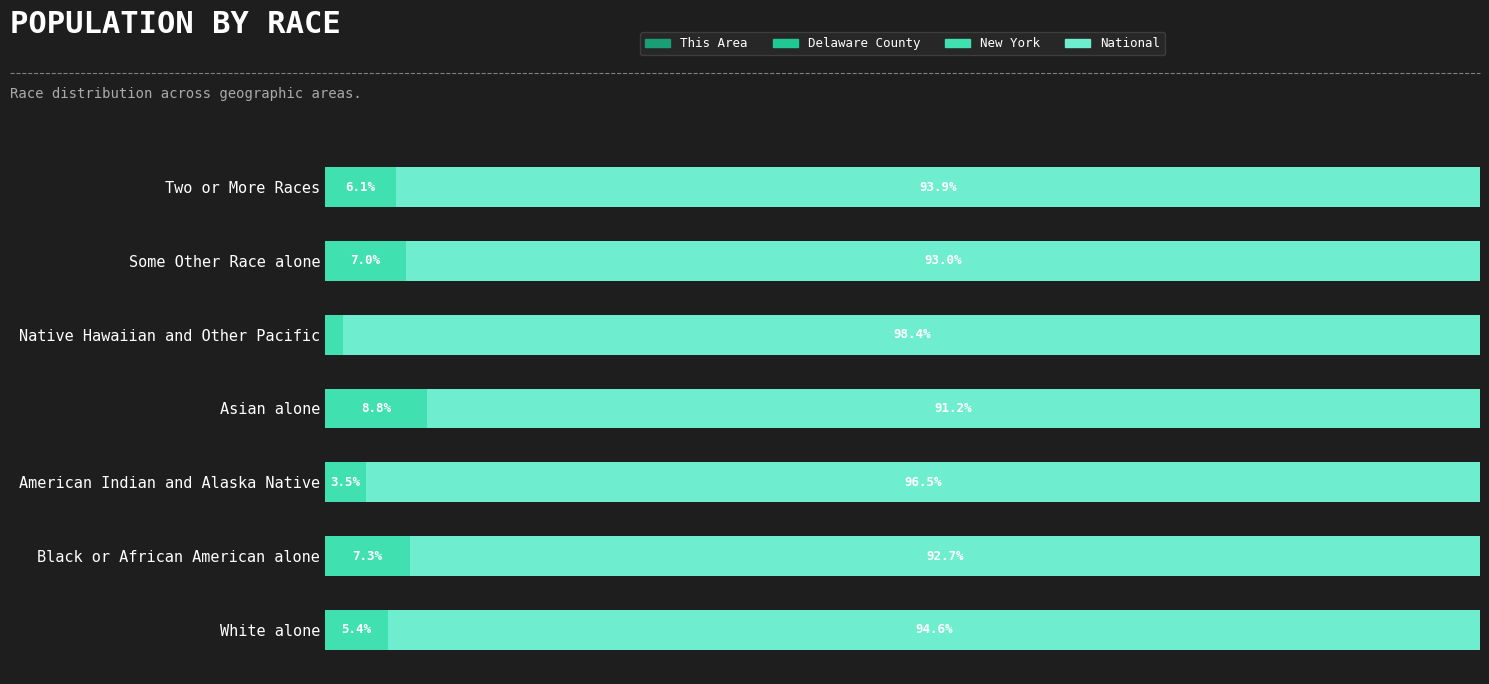

Does the chart contain any negative values?

No